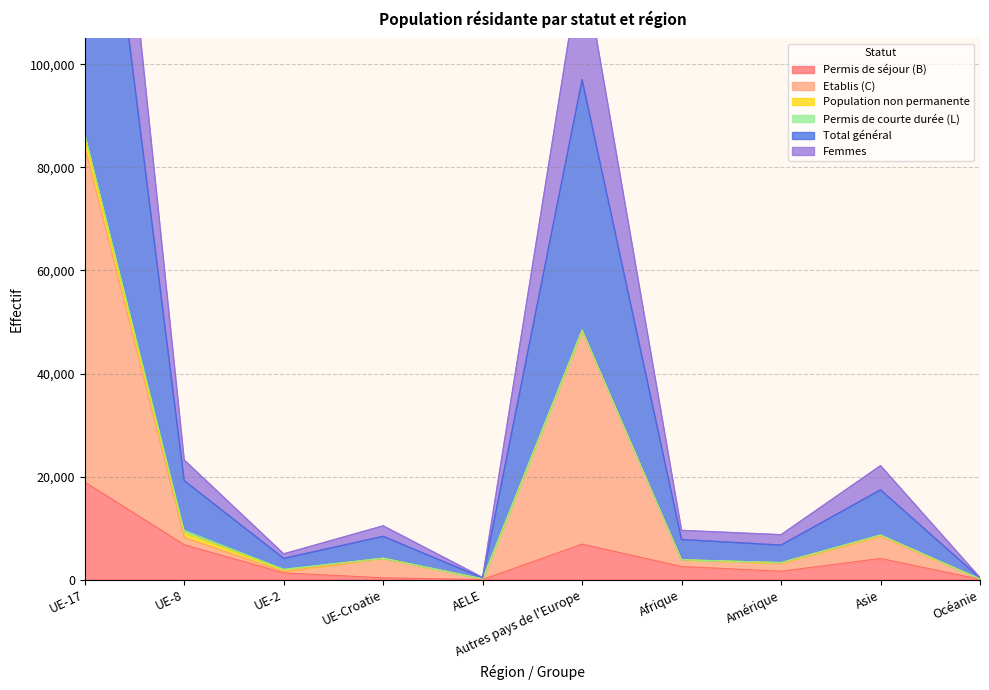

In Etablis (C), how many points are higher than both neighbors (excluding endpoints)?

3